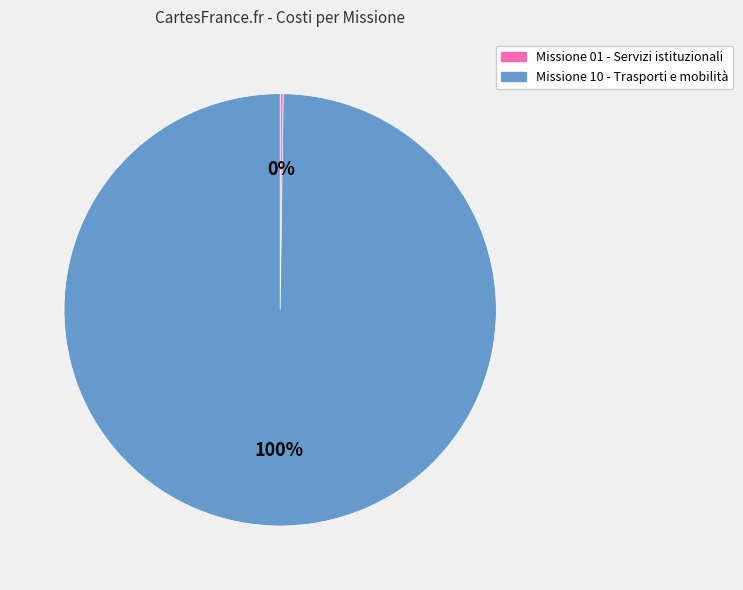

To the nearest percent, what is the difference between the largest and smallest slice percentages?

100%